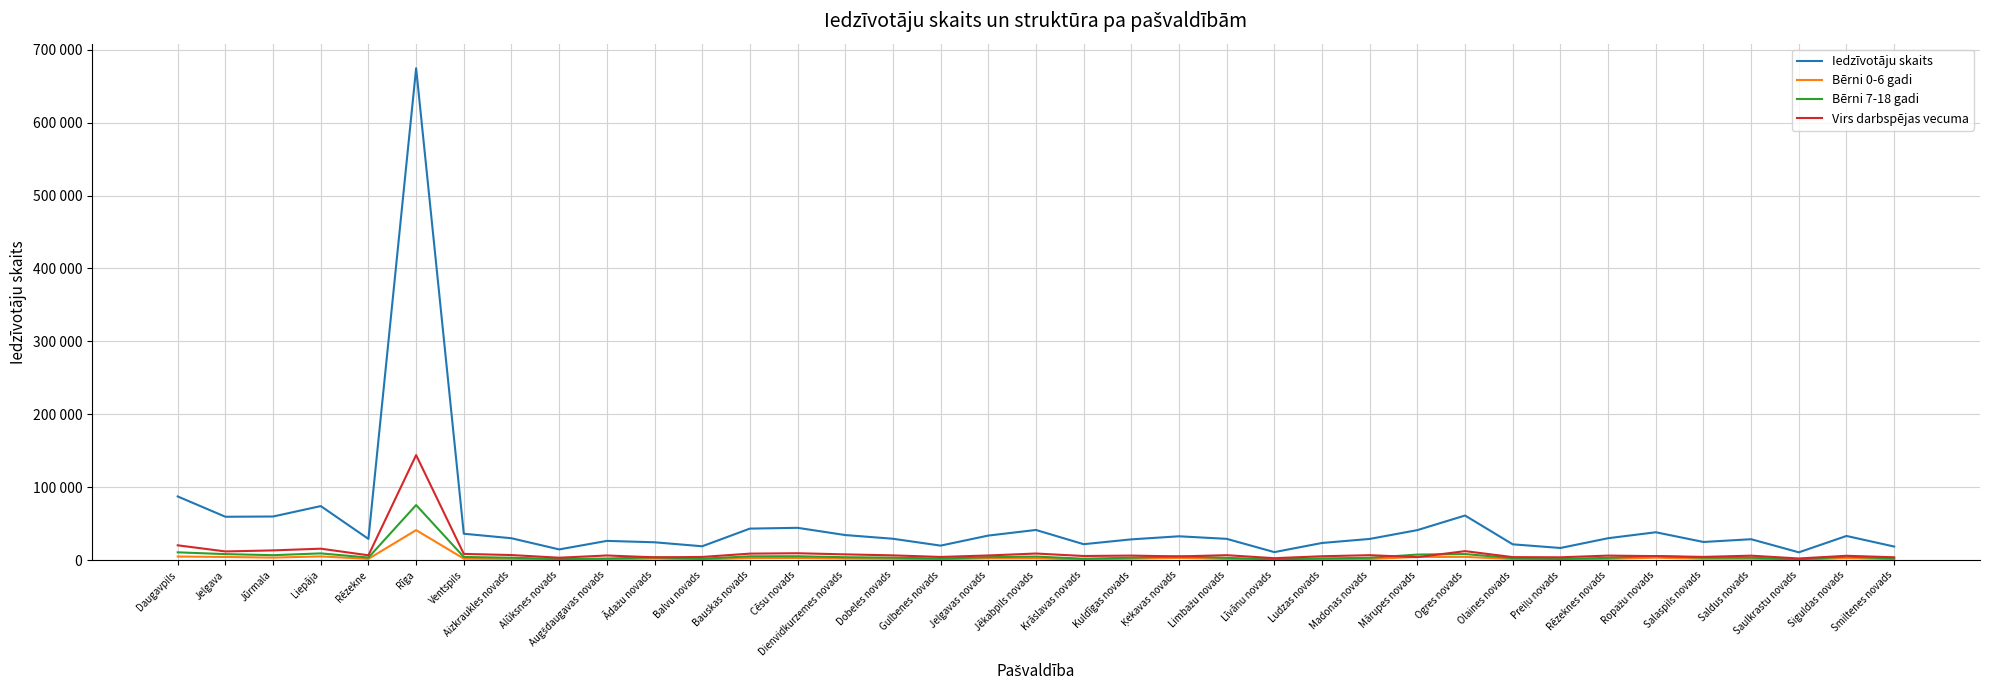

What are all the series names shown in the legend?

Iedzīvotāju skaits, Bērni 0-6 gadi, Bērni 7-18 gadi, Virs darbspējas vecuma